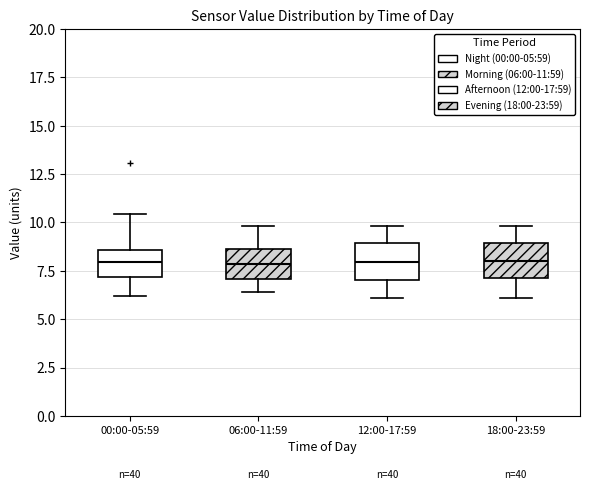

Reading left to right, read every box against the y-axis: the position of its median line, the range the box covers, and the ends of its whiskers. The values are not printed on the chart, so give them approximately, as read against the axis.

00:00-05:59: median 8.0, box 7.0 to 8.5, whiskers 6.0 to 10.5
06:00-11:59: median 8.0, box 7.0 to 8.5, whiskers 6.5 to 10.0
12:00-17:59: median 8.0, box 7.0 to 9.0, whiskers 6.0 to 10.0
18:00-23:59: median 8.0, box 7.0 to 9.0, whiskers 6.0 to 10.0